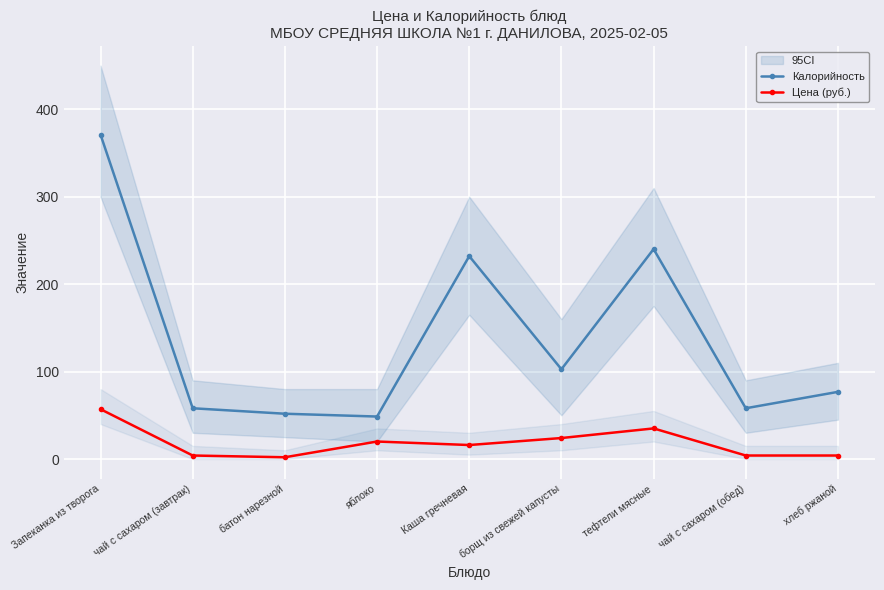

Reading left to right, list all the values displayed in this chart.

Калорийность: 371.1	58.0	51.8	48.6	232.1	102.7	240.1	58.0	76.8
Цена (руб.): 57.0	4.0	2.0	20.0	16.0	24.0	35.0	4.0	4.0